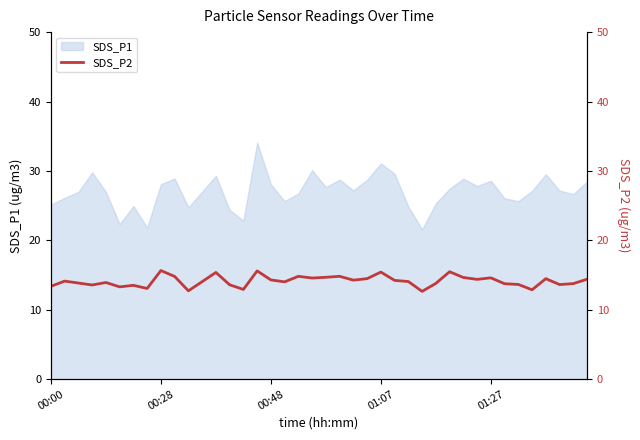

What is the greatest value displayed?

15.7